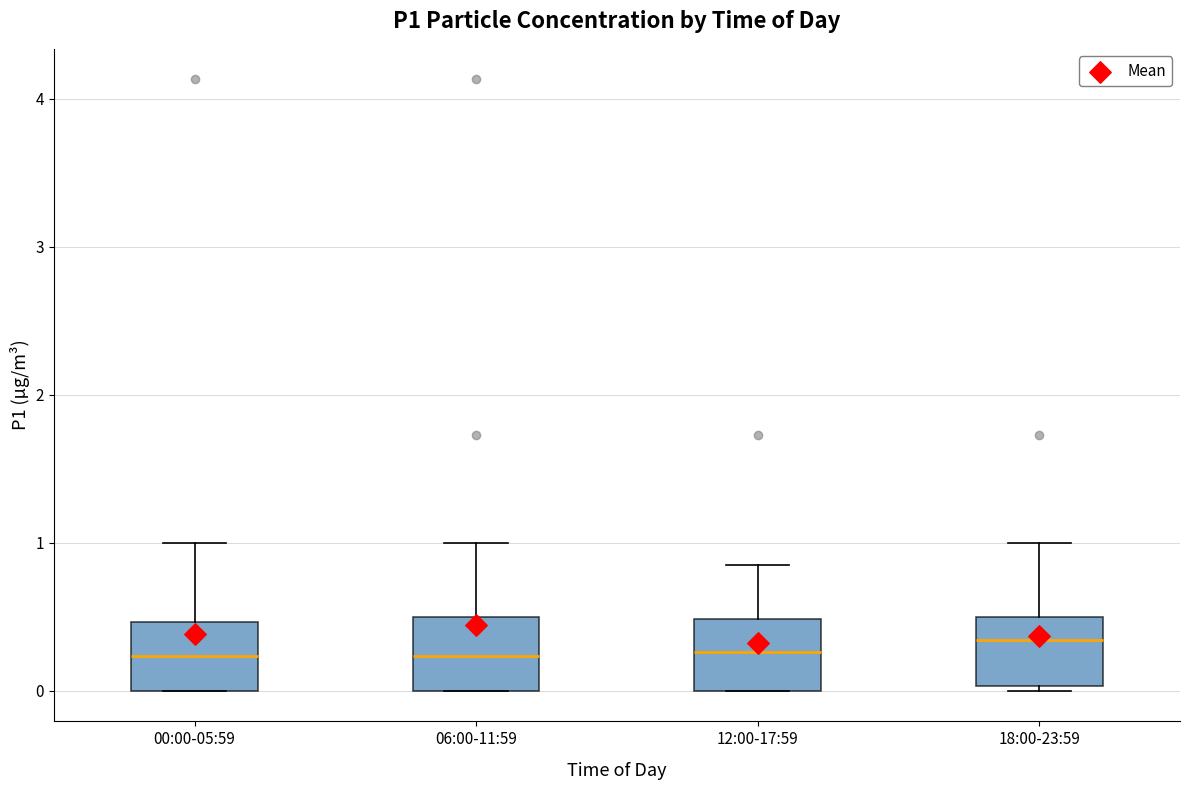

Reading left to right, transcribe this box plot: for each box, give where its median line is, the range the box spans, and where its two whiskers end, as read against the y-axis. The values are not printed on the chart, so give them approximately, as read against the axis.

00:00-05:59: median 0.2, box 0.0 to 0.5, whiskers 0.0 to 1.0
06:00-11:59: median 0.2, box 0.0 to 0.5, whiskers 0.0 to 1.0
12:00-17:59: median 0.3, box 0.0 to 0.5, whiskers 0.0 to 0.9
18:00-23:59: median 0.3, box 0.0 to 0.5, whiskers 0.0 to 1.0